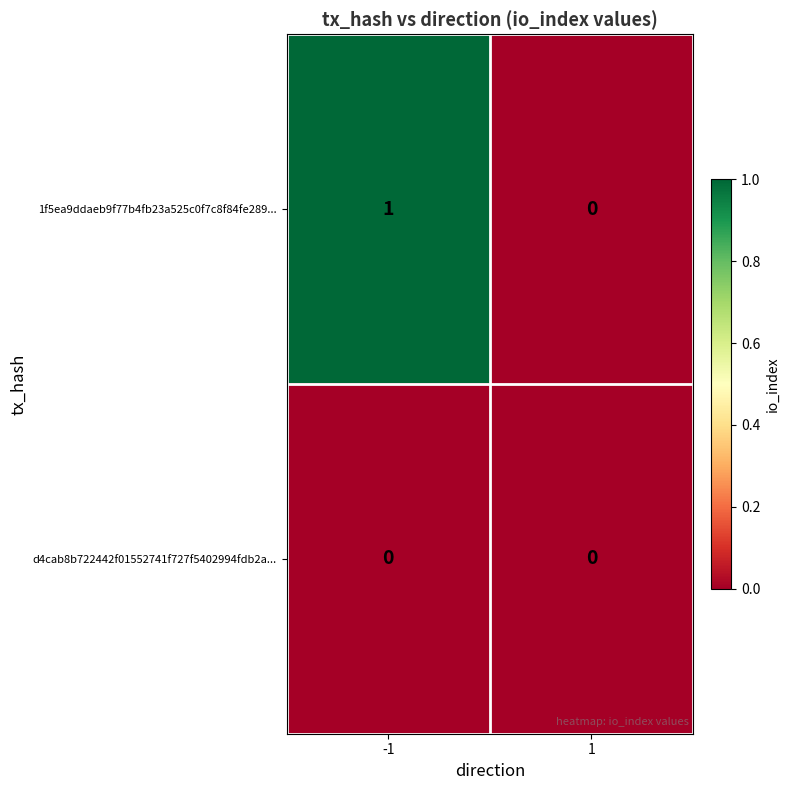

How many categories are shown in the chart?

2